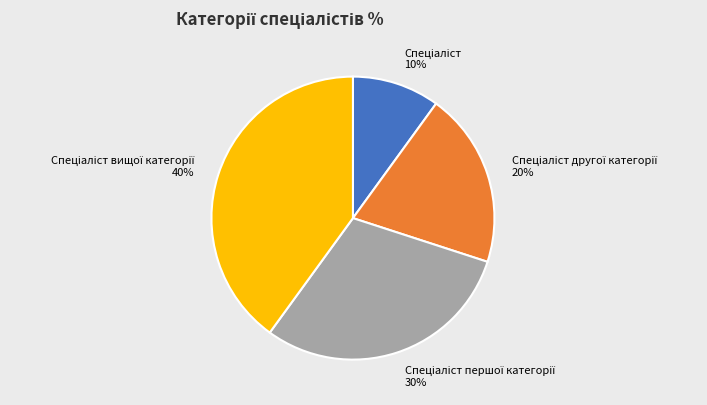

Is there any slice that represents more than half of the pie?

No